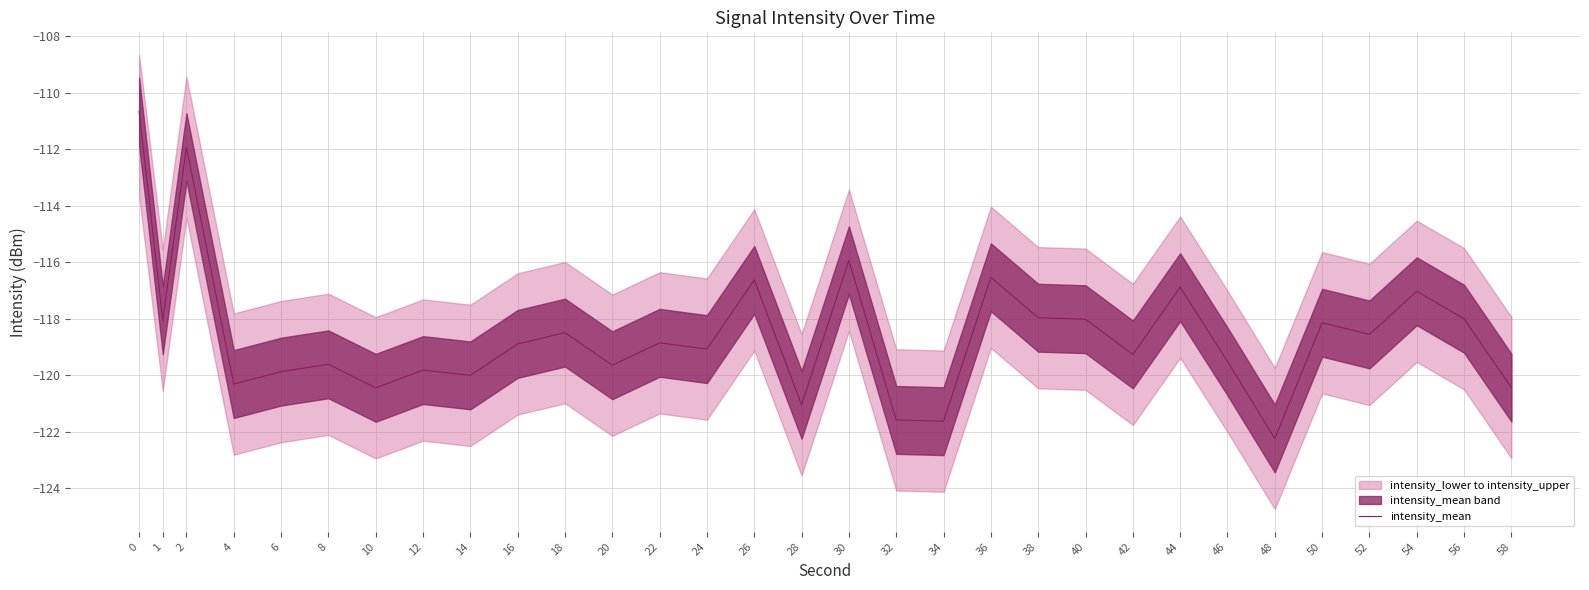

True or false: the data shows -118.8 at 22.

True